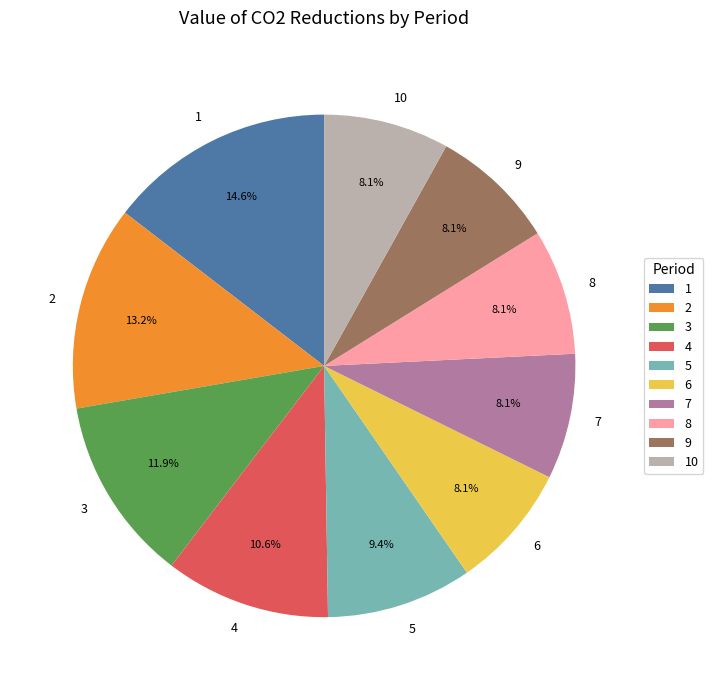

Which has a higher value, 4 or 3?

3